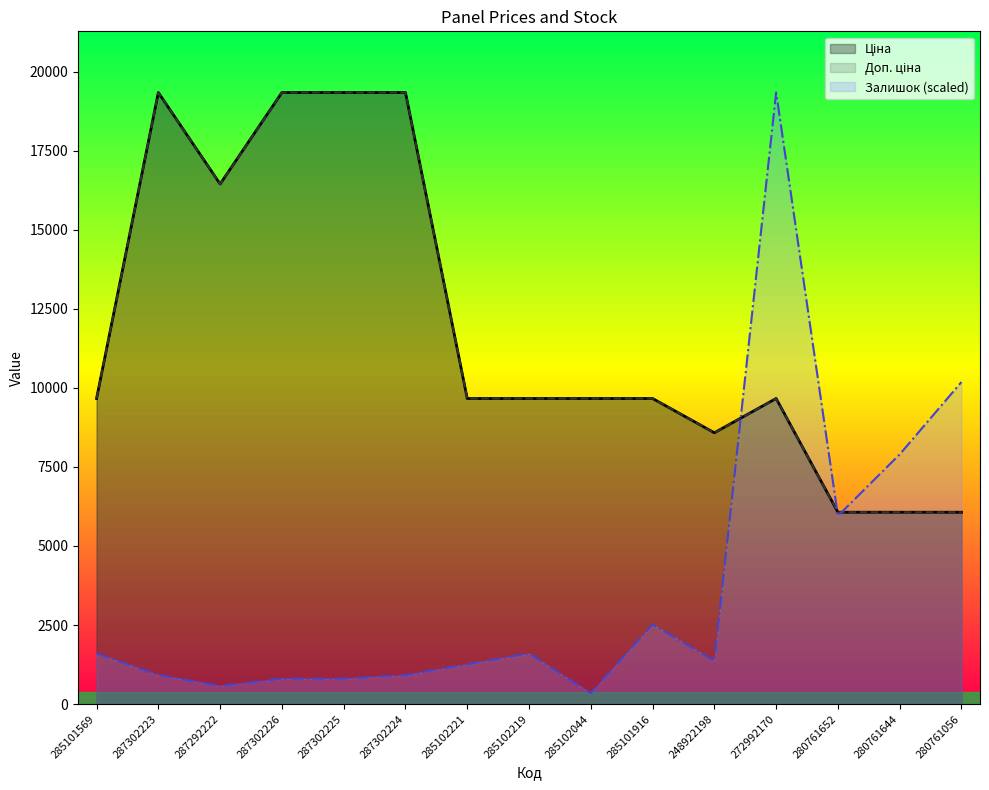

At which label does Доп. ціна reach its peak?

287302223